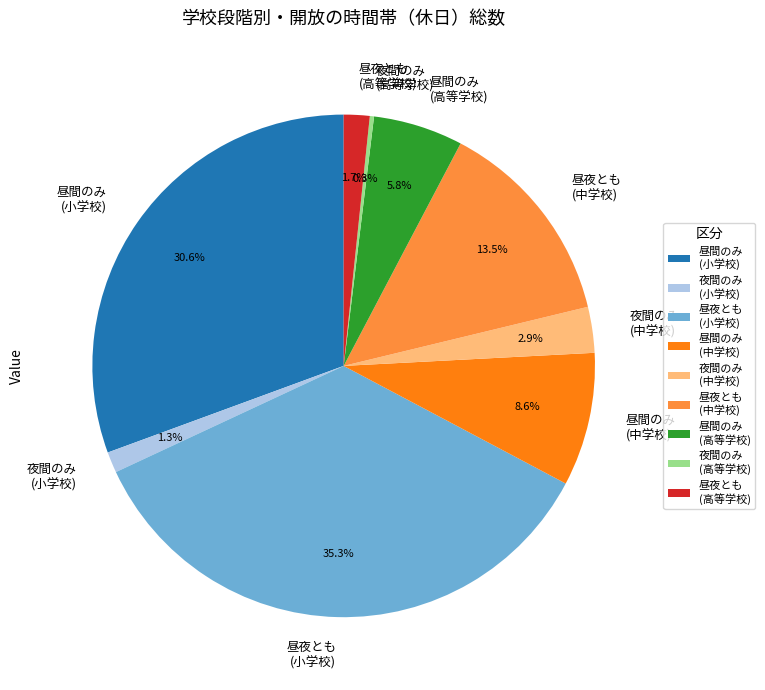

Which has a higher value, 昼間のみ (高等学校) or 昼夜とも (高等学校)?

昼間のみ (高等学校)